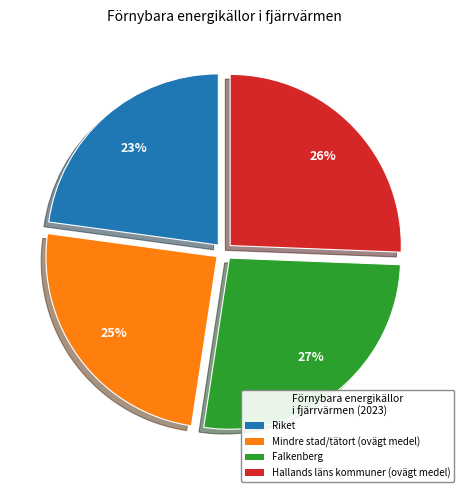

Is the sum of Falkenberg and Mindre stad/tätort (ovägt medel) greater than half?

Yes